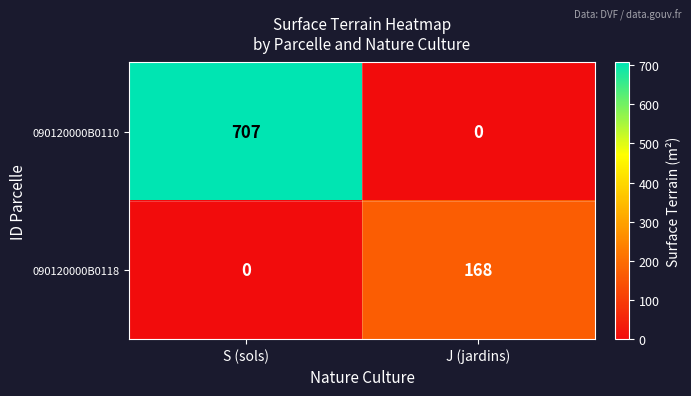

Is it true that 090120000B0110 equals 934 at S (sols)?

False